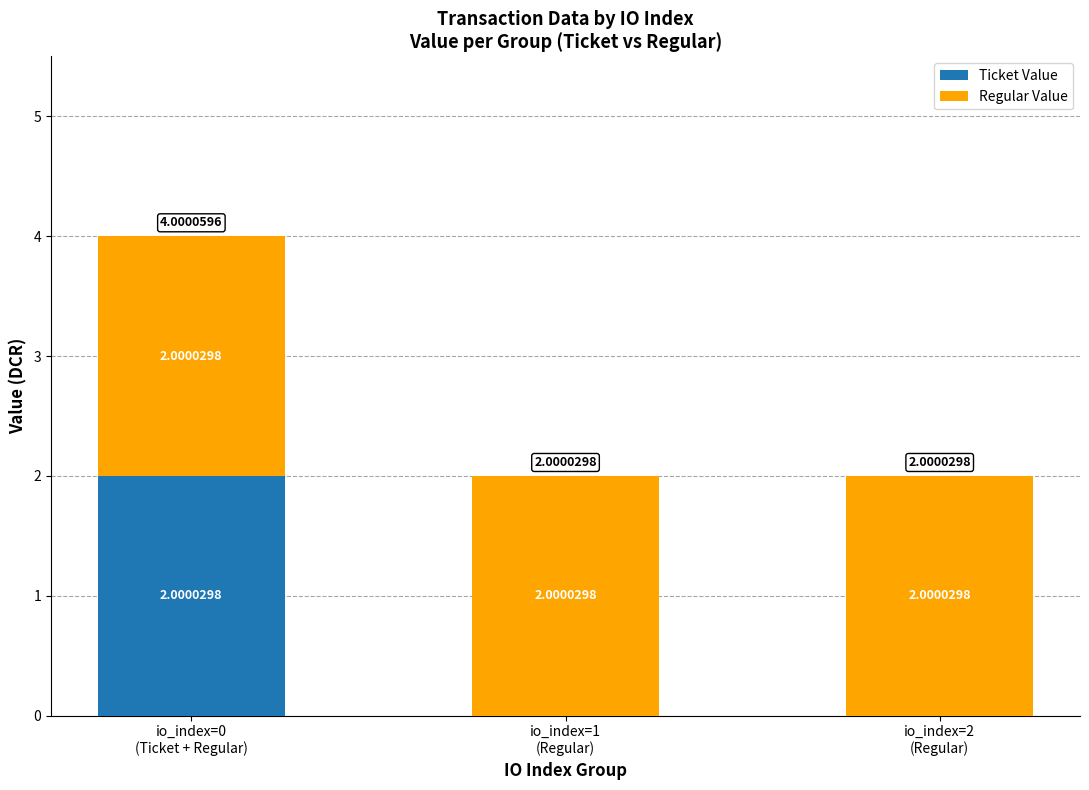

What is the sum of all Ticket Value values?

2.0